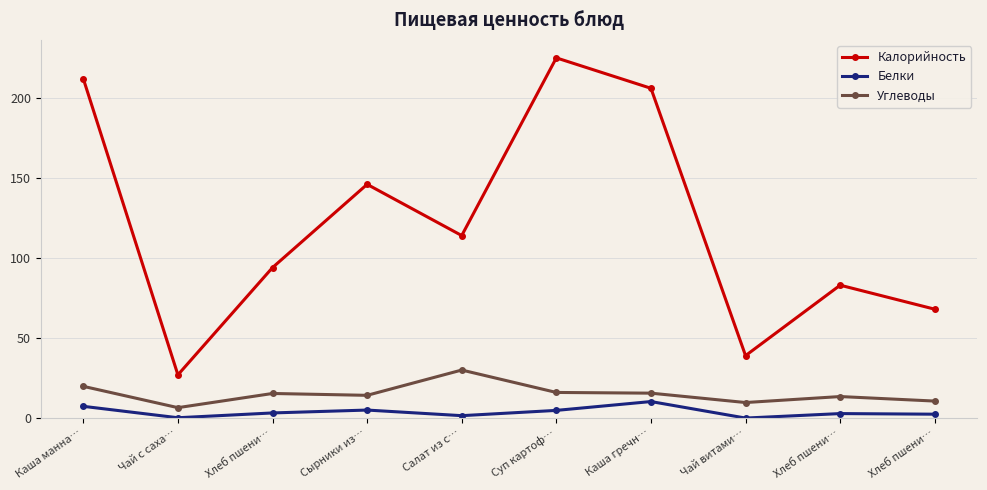

Between Суп картоф… and Хлеб пшени…, which series saw the biggest shift?

Калорийность